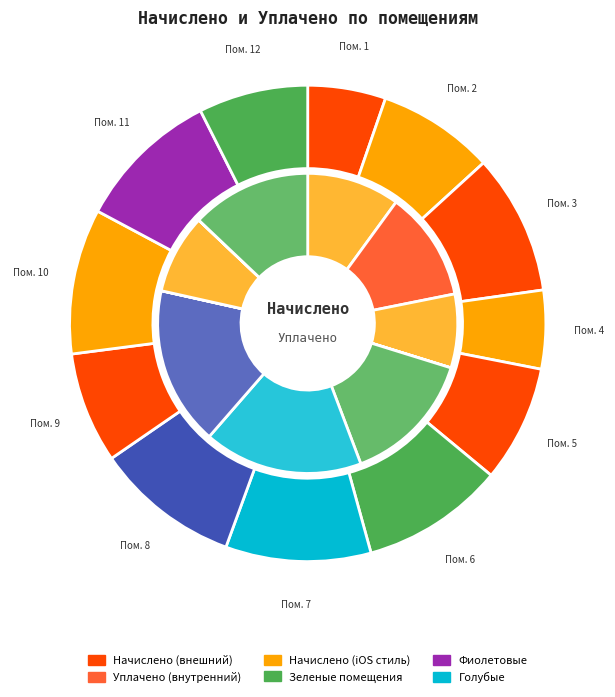

What is the ratio of the value at 12 to the value at 11?

0.8